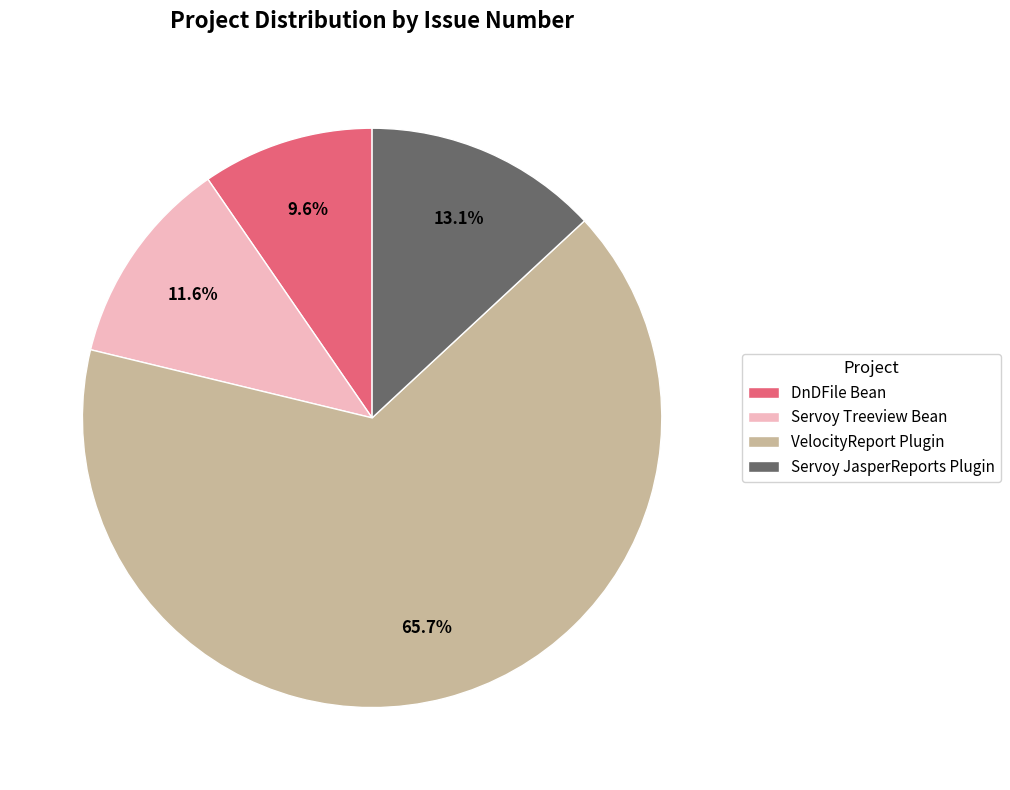

Is it true that Servoy JasperReports Plugin is 13% of the pie?

True